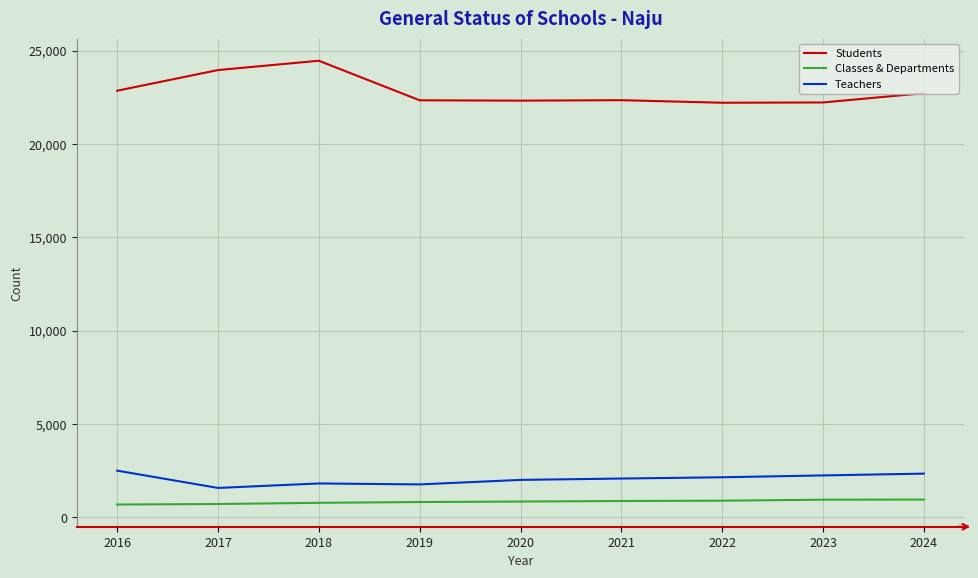

True or false: Teachers and Classes & Departments intersect in this chart.

False